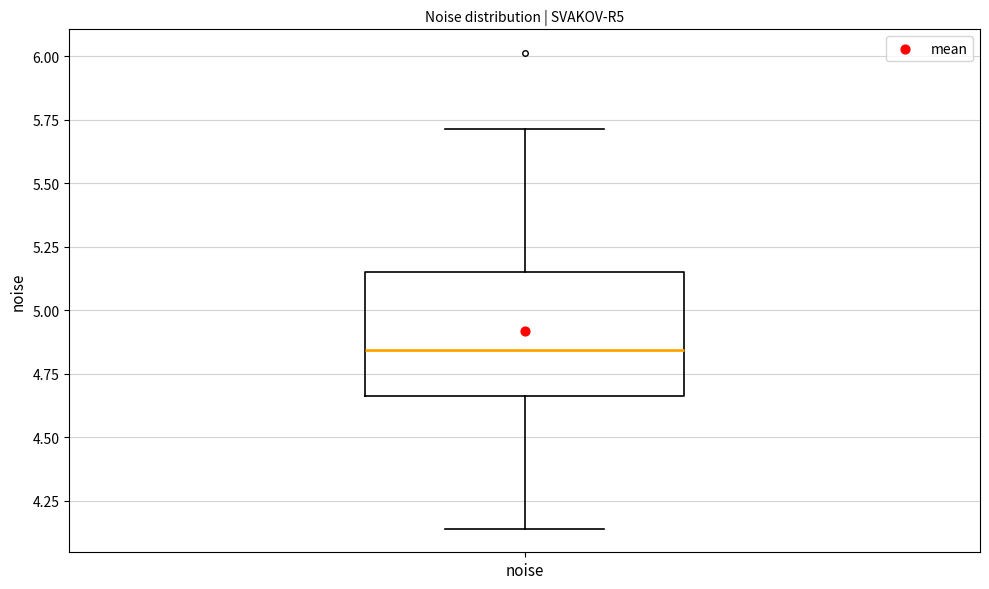

Read this box plot against the y-axis: the position of the median line, the range covered by the box, and the ends of both whiskers. The values are not printed on the chart, so give them approximately, as read against the axis.

median 4.85, box 4.65 to 5.15, whiskers 4.15 to 5.70